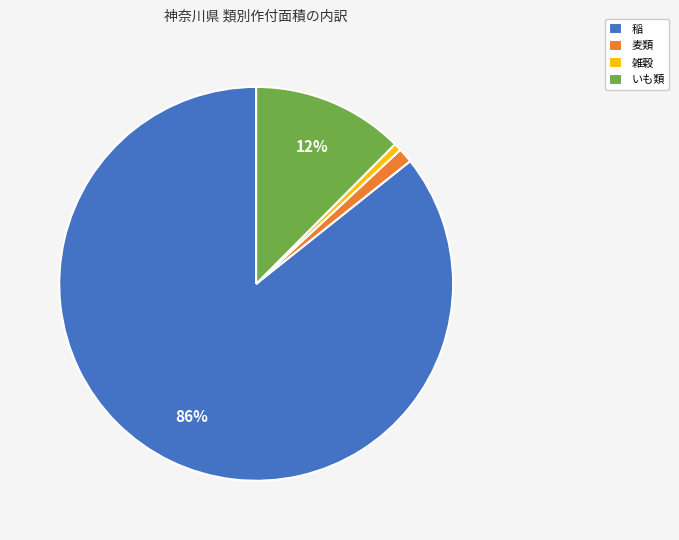

To the nearest percent, what portion does 稲 represent?

86%